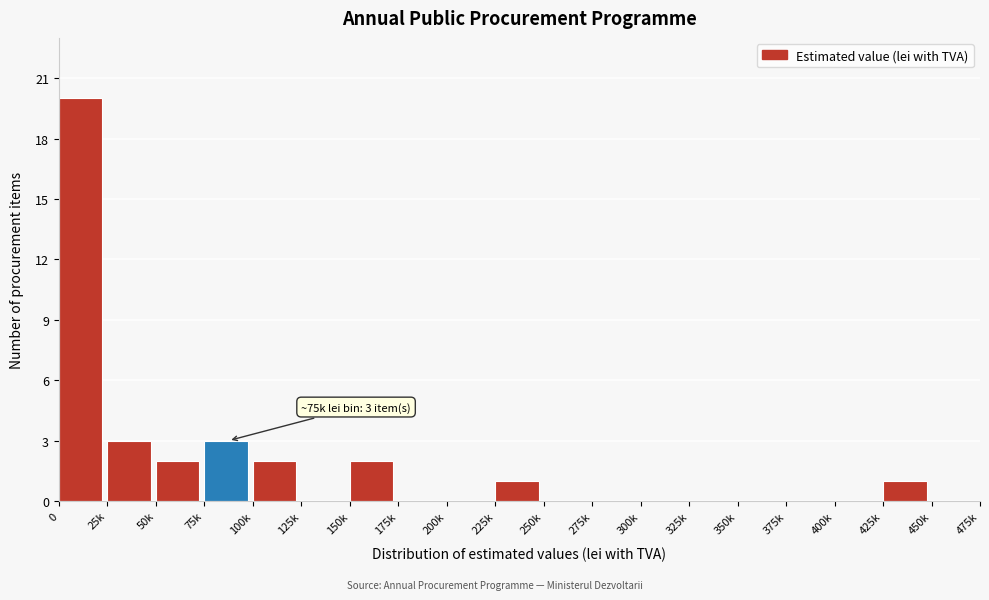

Reading right to left, transcribe all the data shown in this chart.

450k=0	425k=1	400k=0	375k=0	350k=0	325k=0	300k=0	275k=0	250k=0	225k=1	200k=0	175k=0	150k=2	125k=0	100k=2	75k=3	50k=2	25k=3	0=20